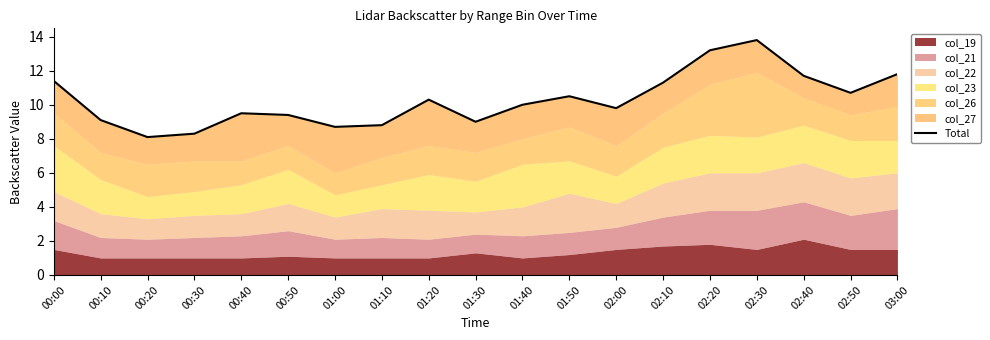

Which label corresponds to the largest value in the chart?

02:30